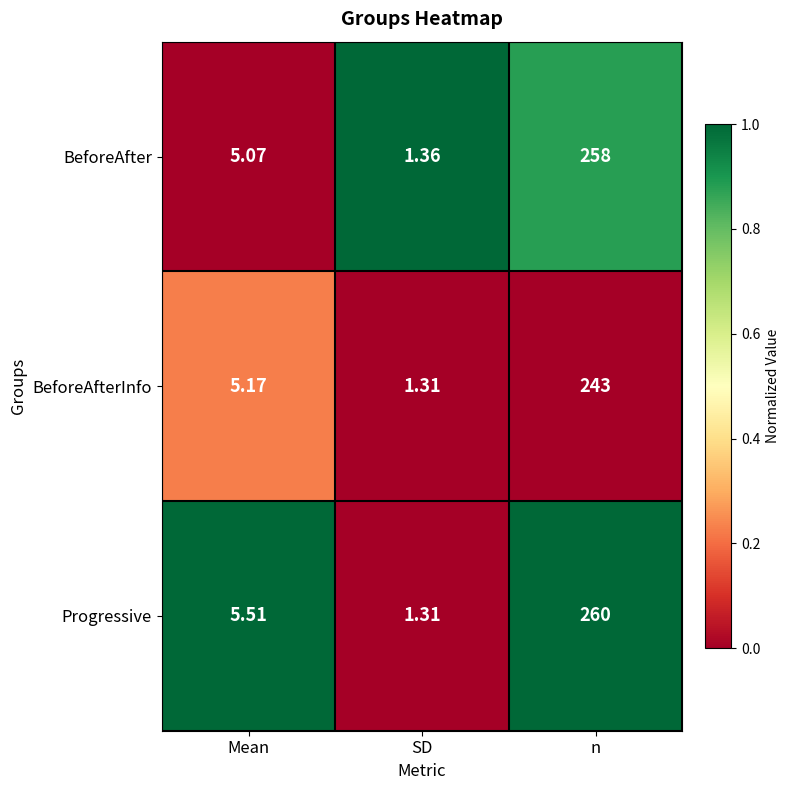

Where does the BeforeAfterInfo series first go above 5?

Mean